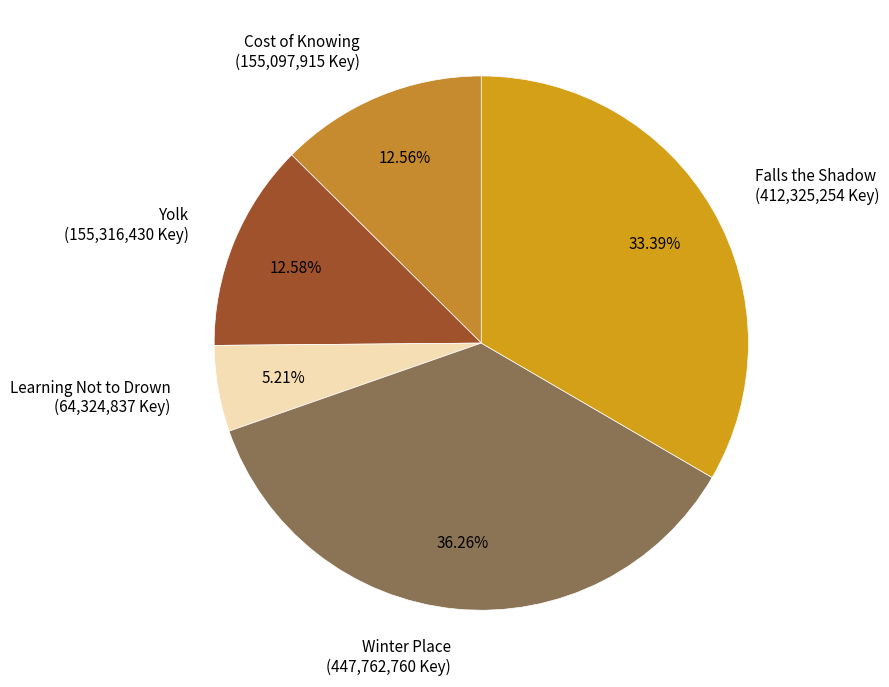

To the nearest percent, what is the average slice percentage?

20%